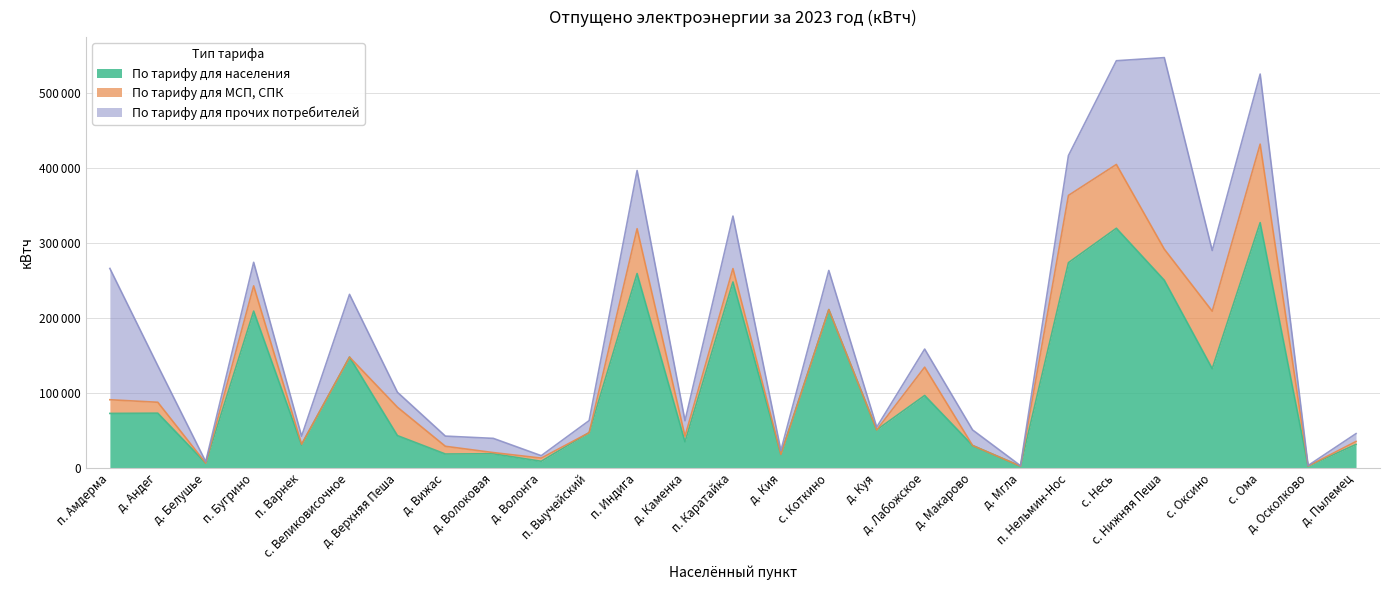

How many interior local valleys does the По тарифу для населения series have?

10